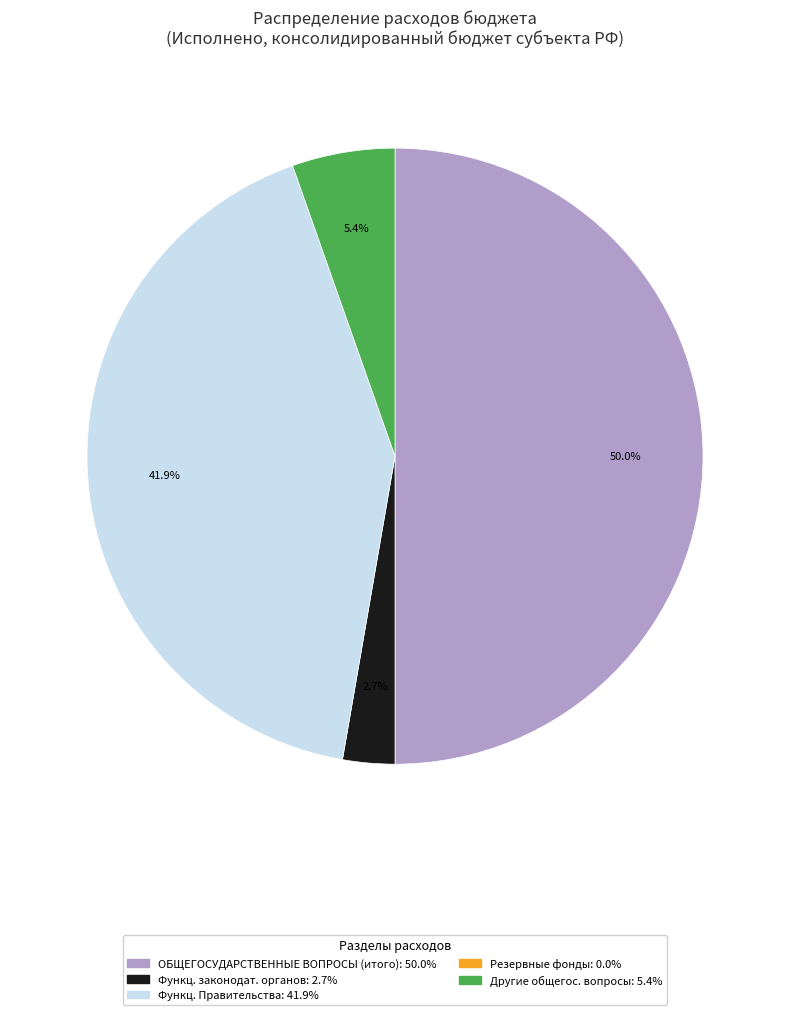

How many slices are in this pie chart?

5